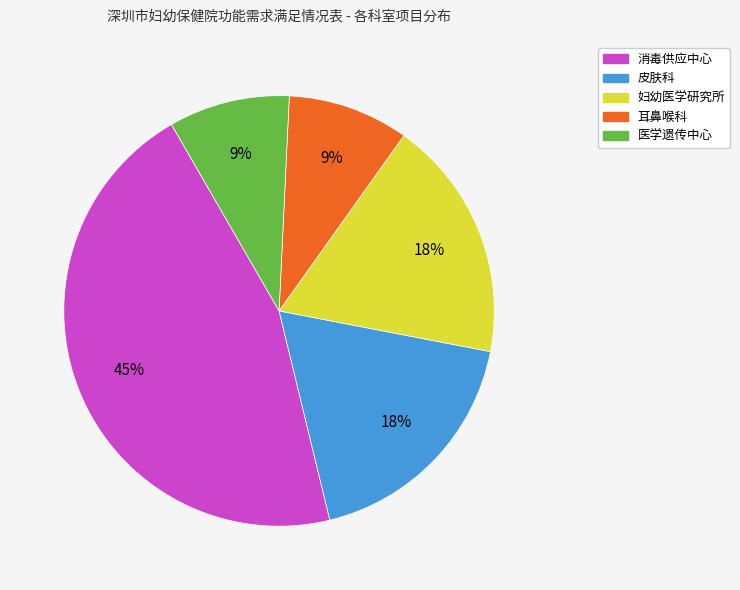

Count the number of slices in the pie.

5